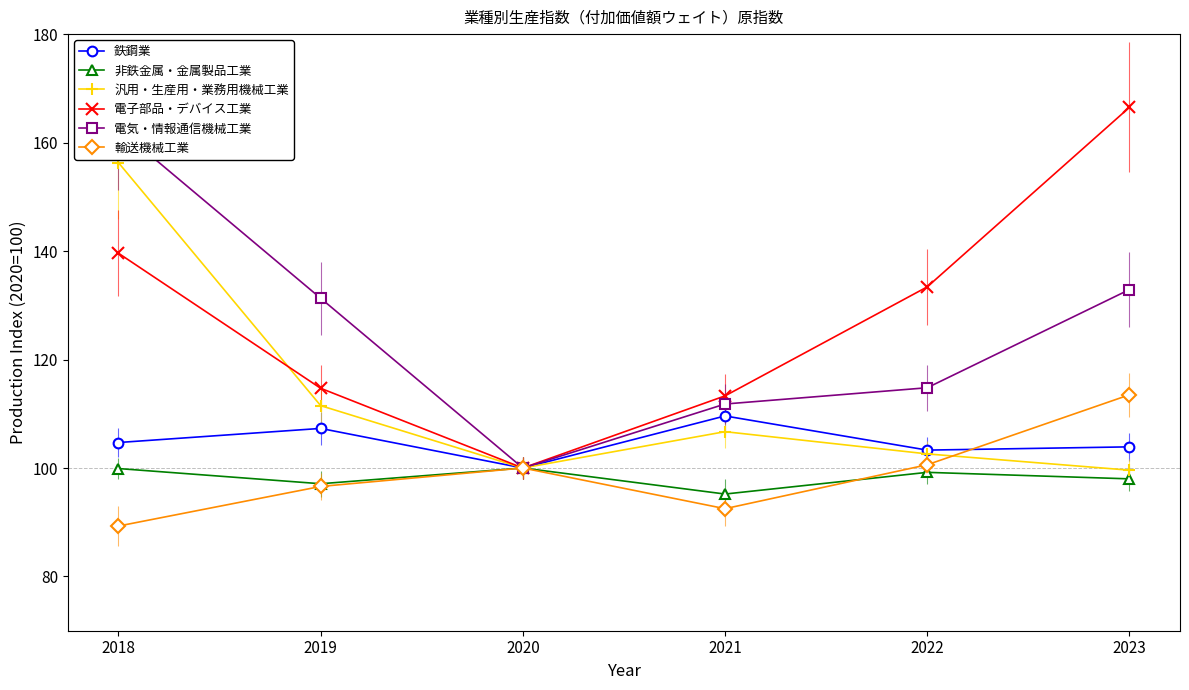

Rank the series by their maximum value, from lowest to highest.

非鉄金属・金属製品工業, 鉄鋼業, 輸送機械工業, 汎用・生産用・業務用機械工業, 電気・情報通信機械工業, 電子部品・デバイス工業